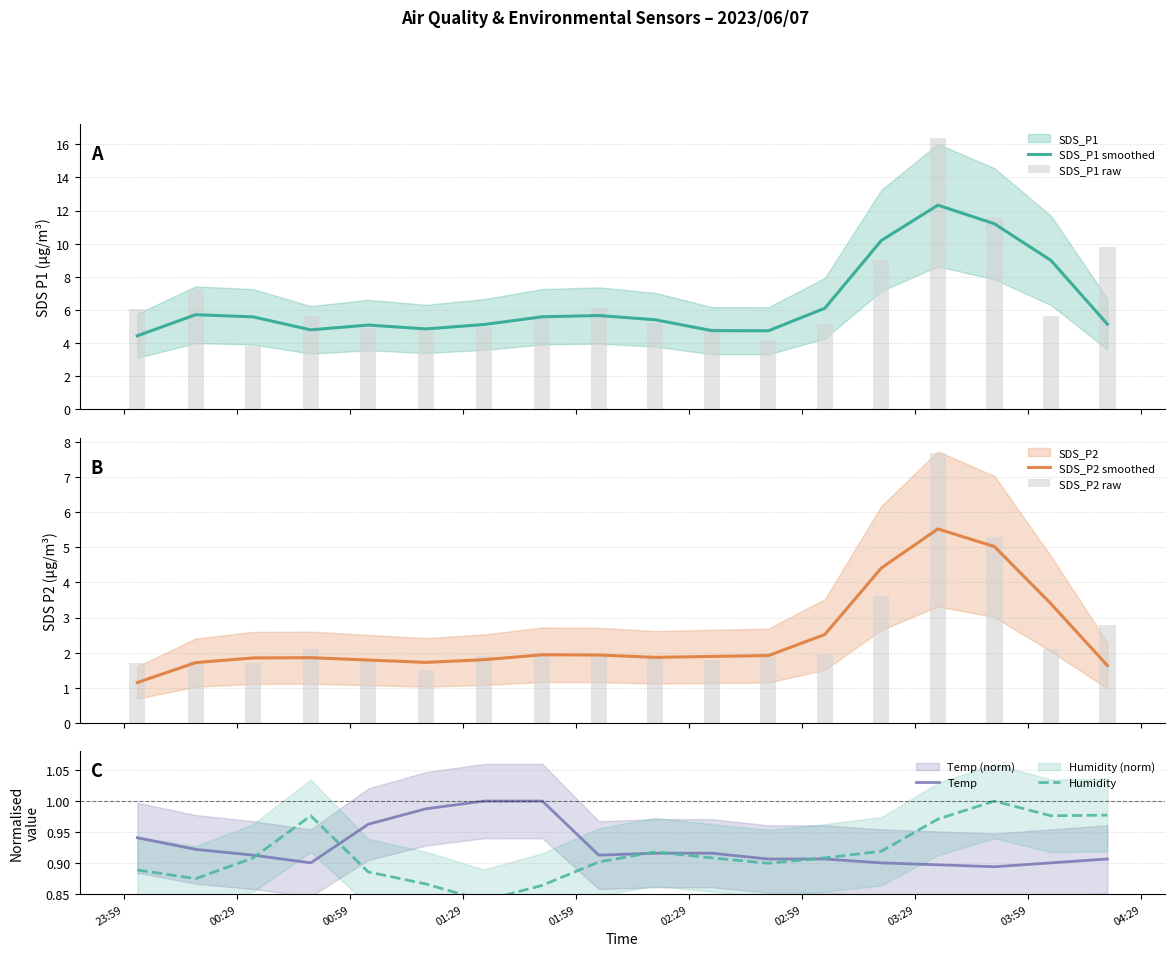

What is the sum of all SDS_P1 raw values?

120.9